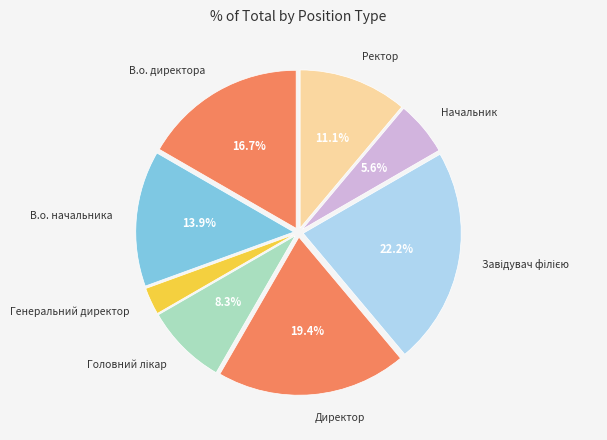

What percentage is NOT represented by В.о. директора?

83.3%